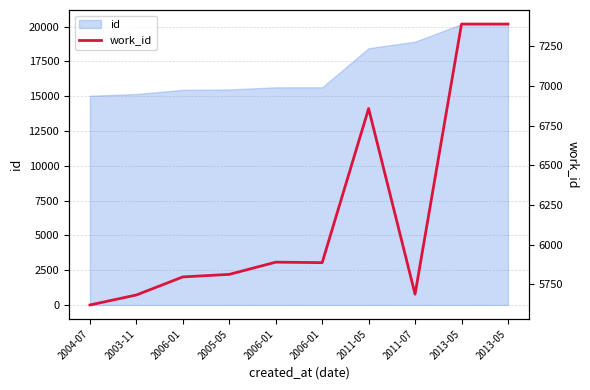

Which has a higher value, 2003-11 or 2013-05?

2013-05